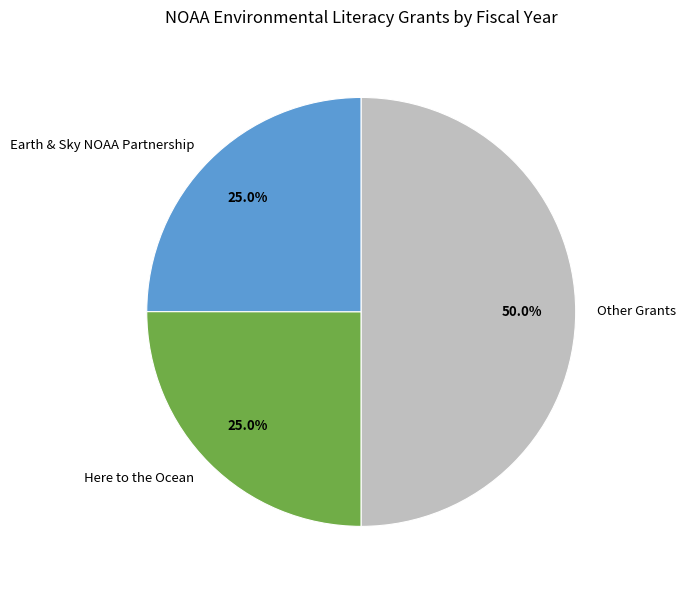

Which category has the biggest portion of the pie?

Other Grants